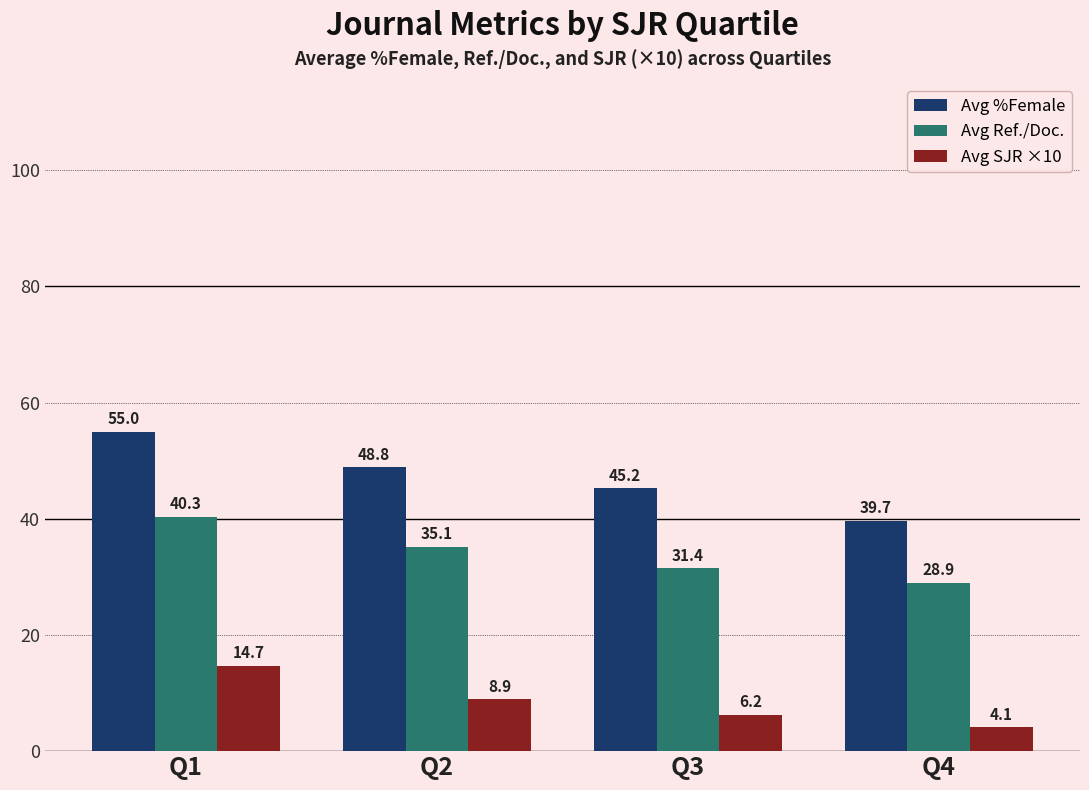

Rank the categories by Avg Ref./Doc. value from highest to lowest.

Q1, Q2, Q3, Q4